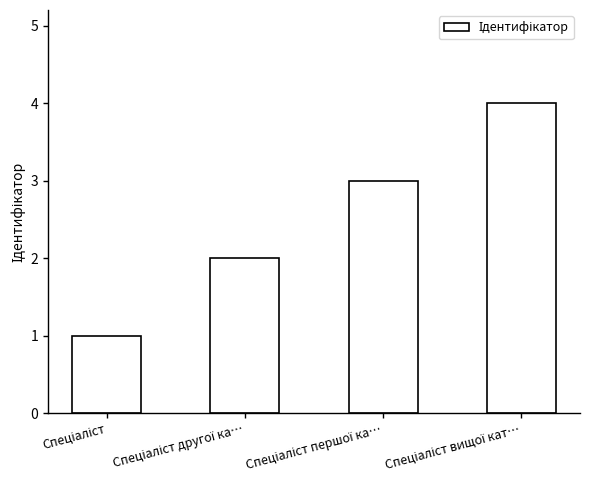

What is the smallest value displayed?

1